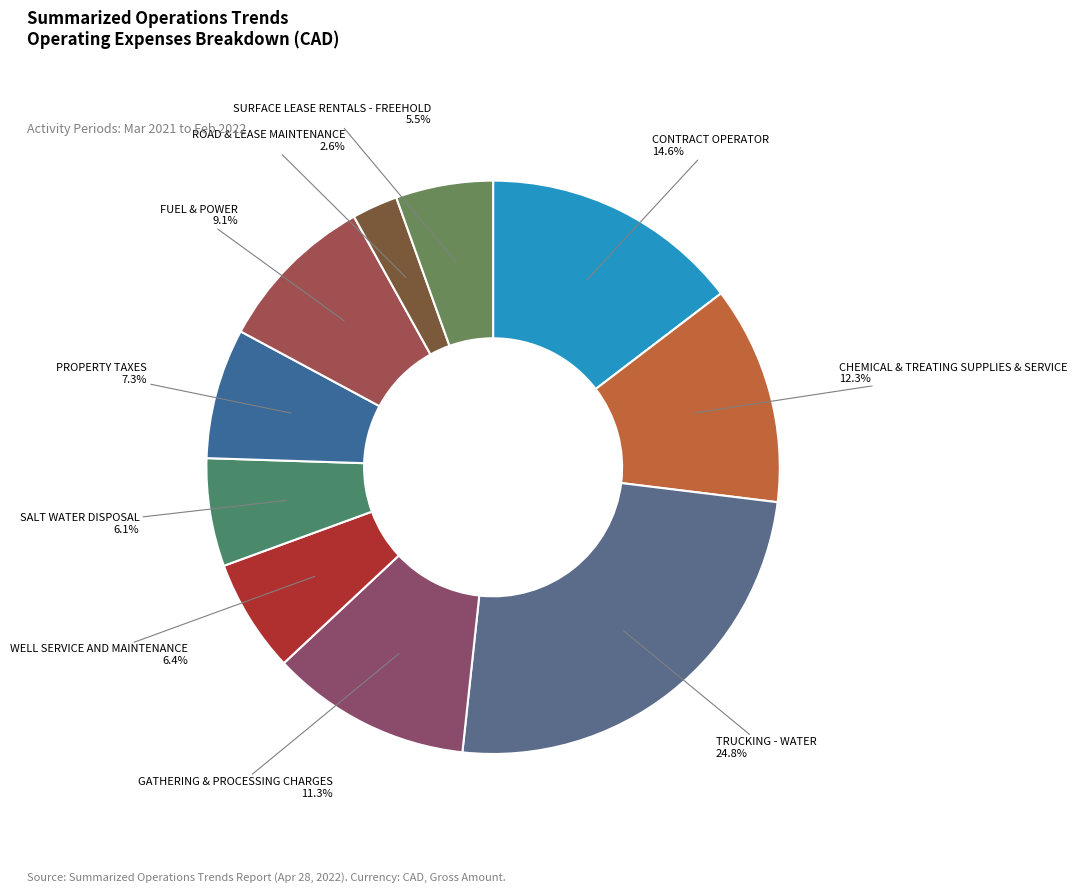

Is there any slice that represents more than half of the pie?

No